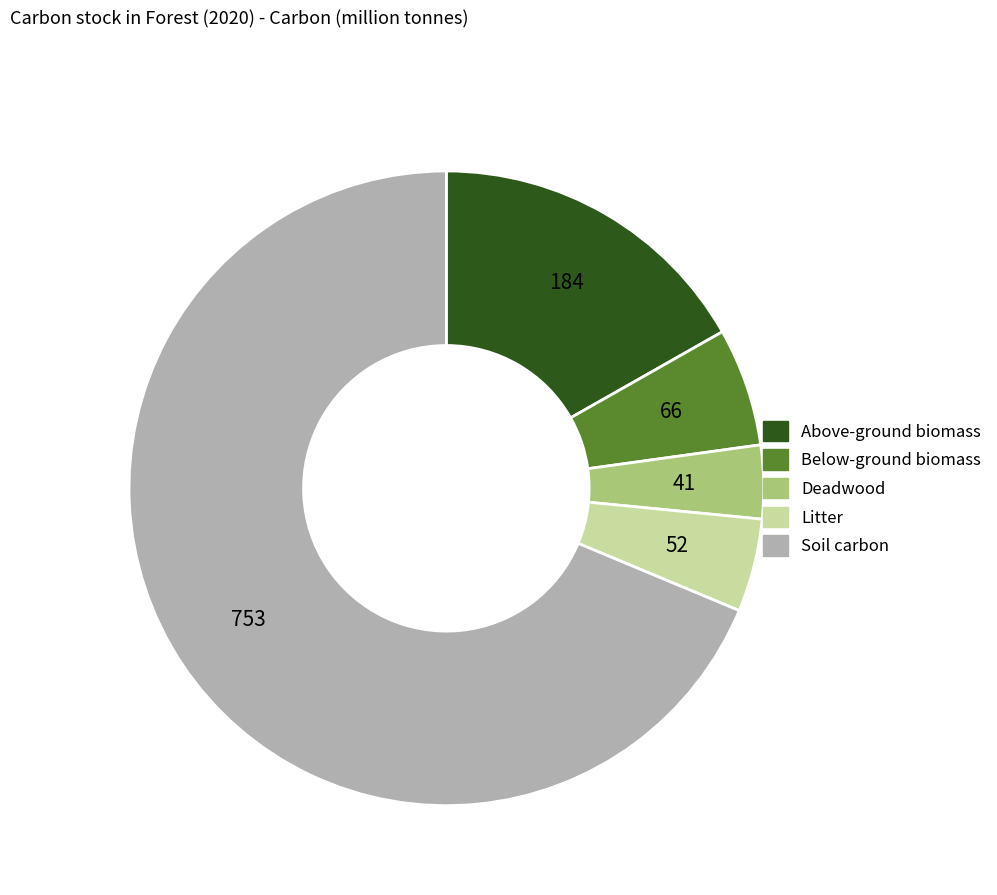

What is the ratio of the value at Above-ground biomass to the value at Deadwood?

4.5